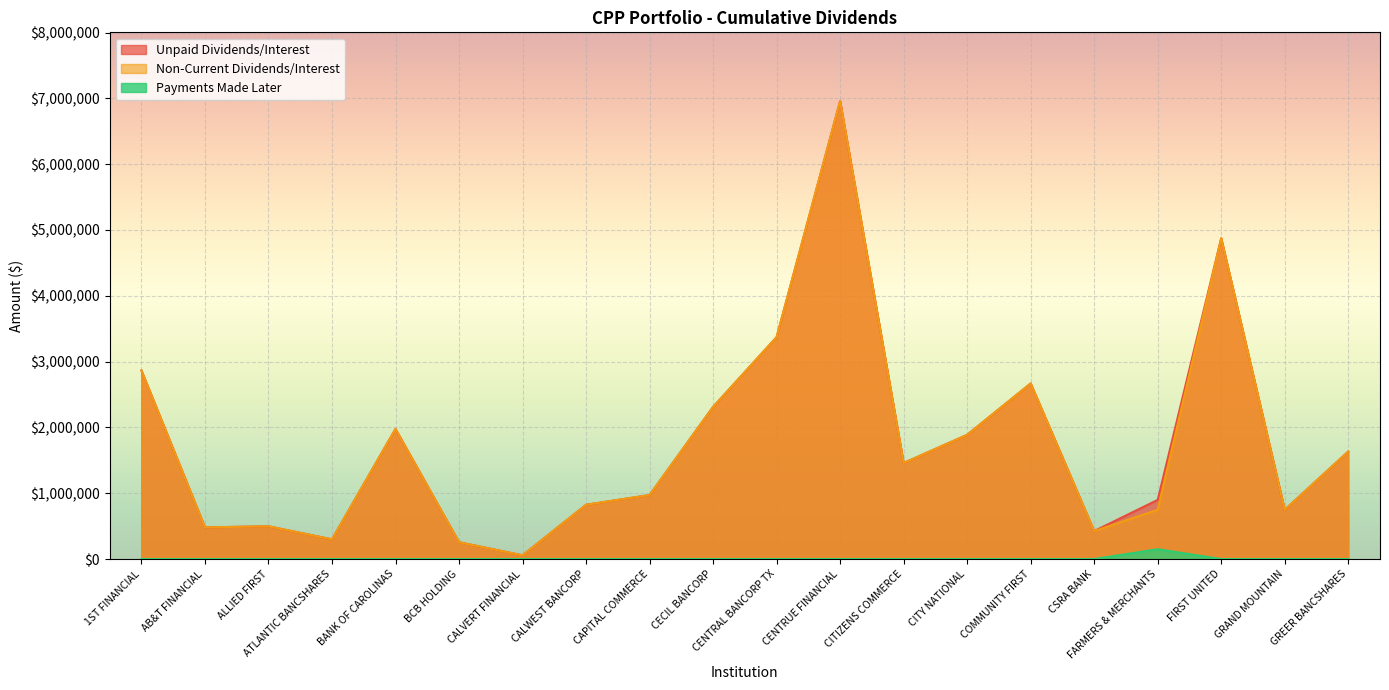

What is the label of the 3rd point from the right?

FIRST UNITED